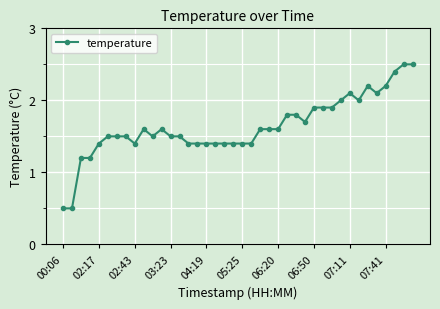

What is the average value?

1.6